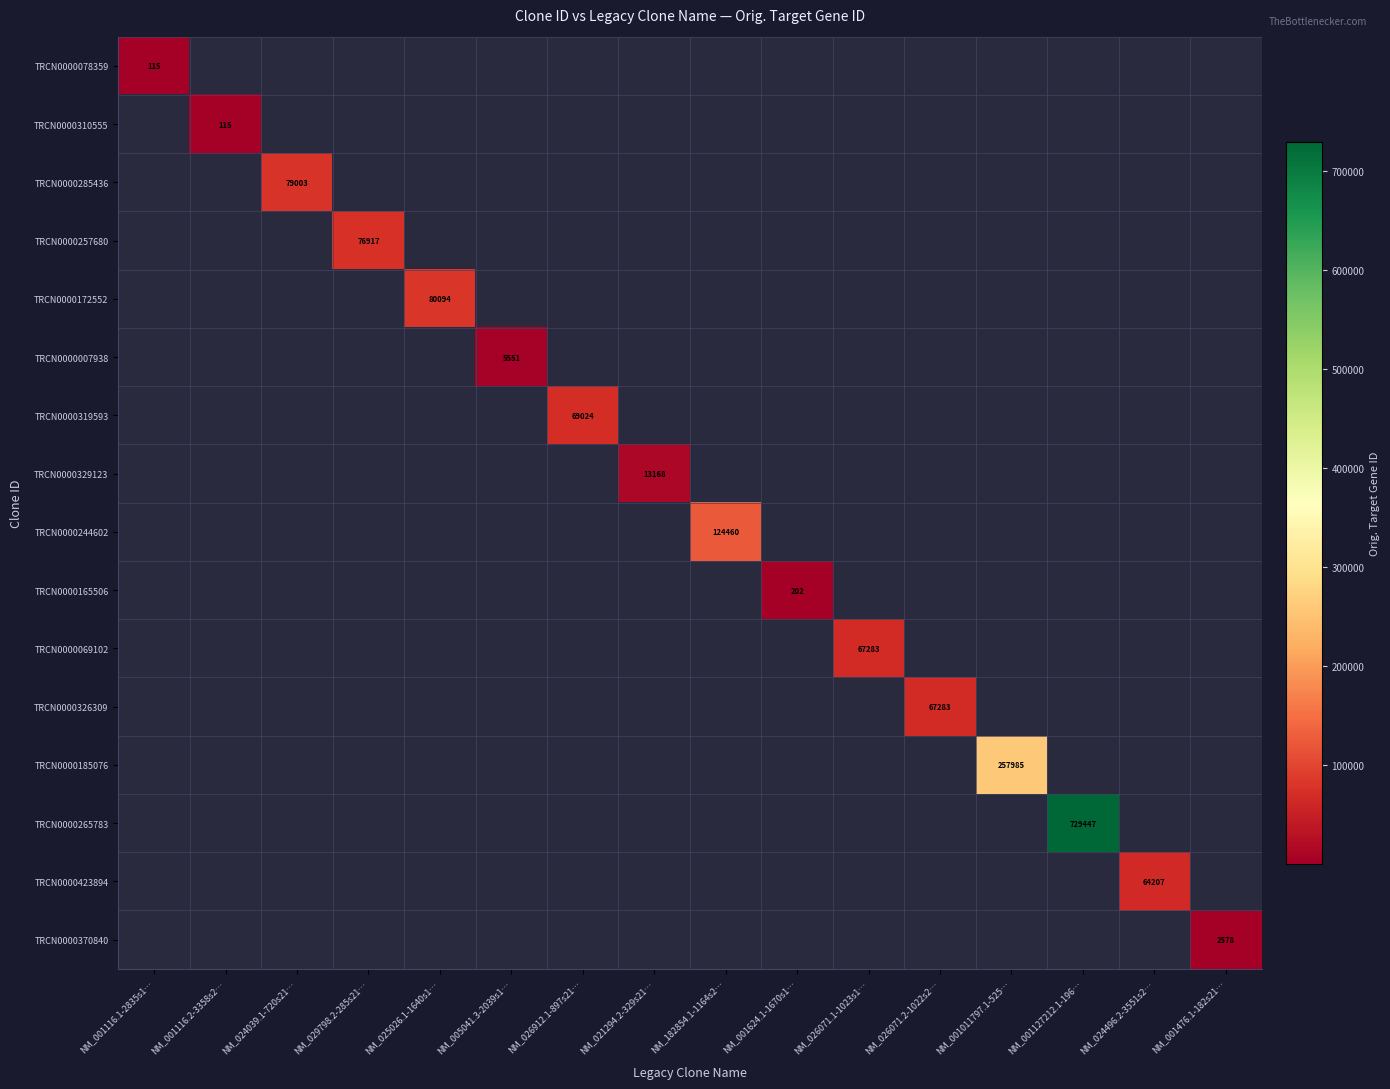

Is it true that TRCN0000007938 equals 7963 at NM_005041.3-2039s1…?

False